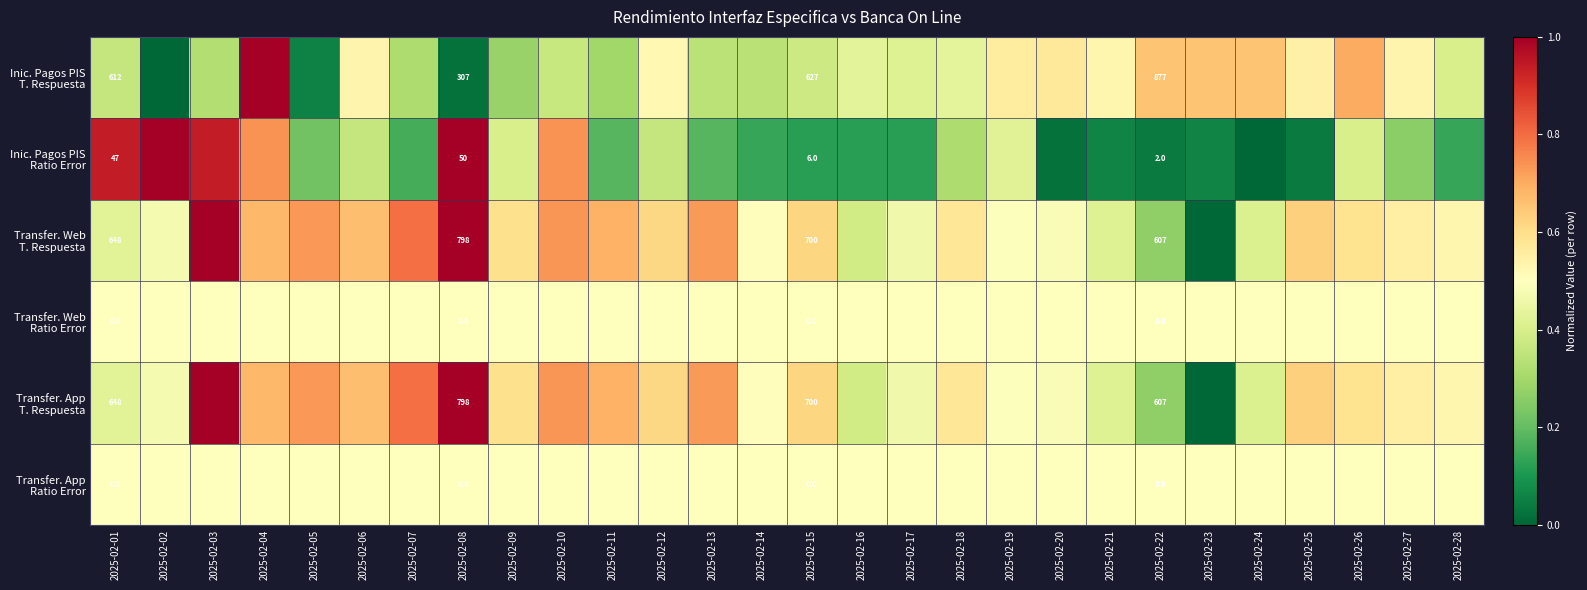

True or false: Transfer. App T. Respuesta has a value of 0.6 at 2025-02-25.

True